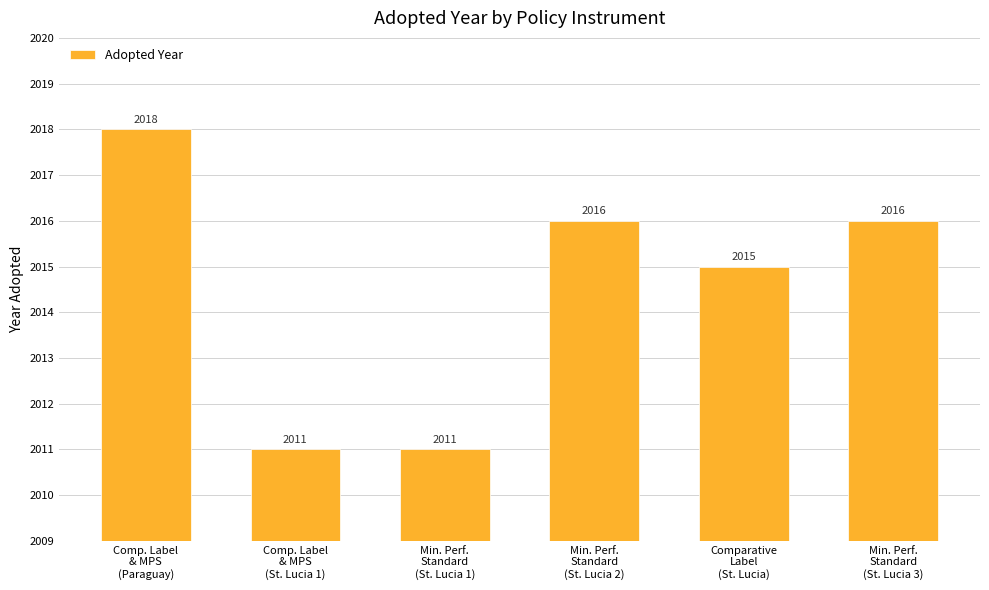

What is the label of the 1st bar from the left?

Comp. Label
& MPS
(Paraguay)